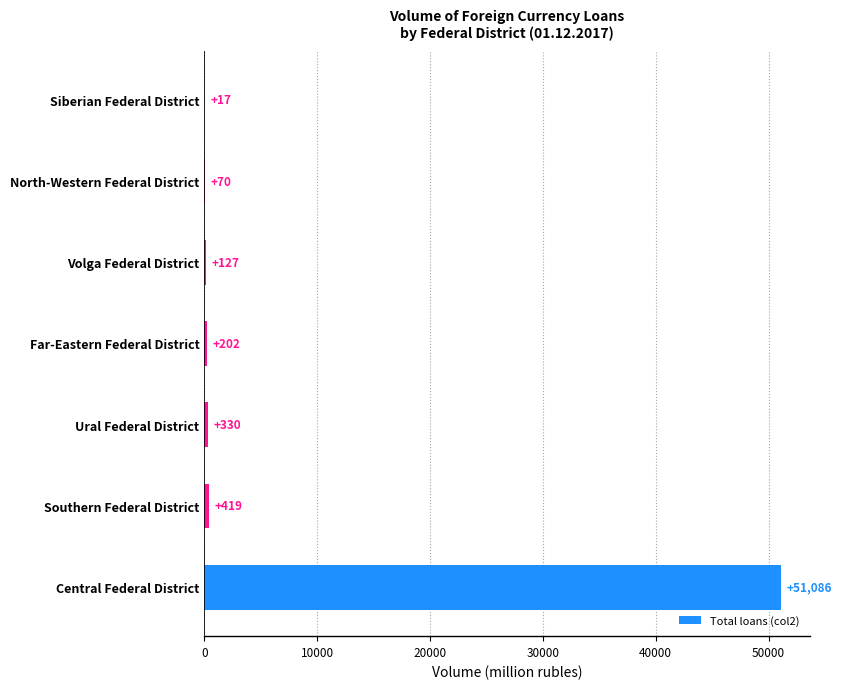

Reading bottom to top, transcribe all the data shown in this chart.

Central Federal District=51086	Southern Federal District=419	Ural Federal District=330	Far-Eastern Federal District=202	Volga Federal District=127	North-Western Federal District=70	Siberian Federal District=17